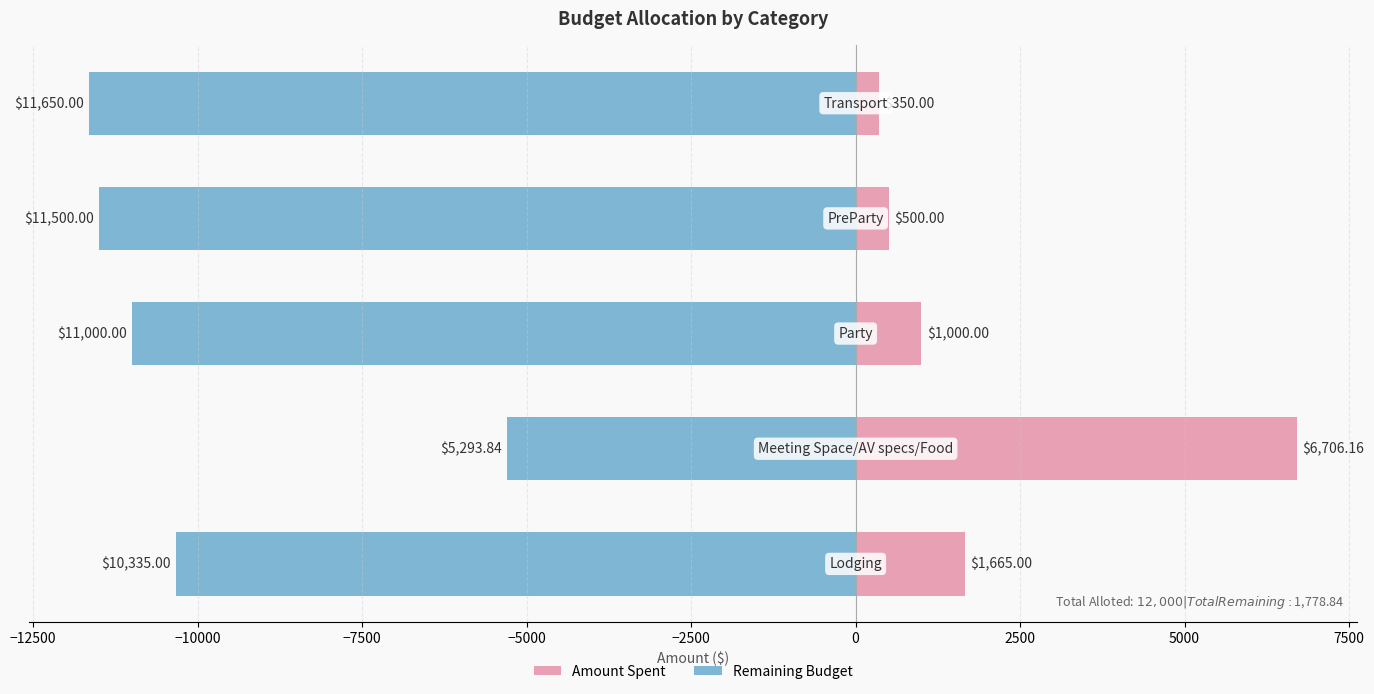

How many data points in Remaining Budget are above -11000?

2